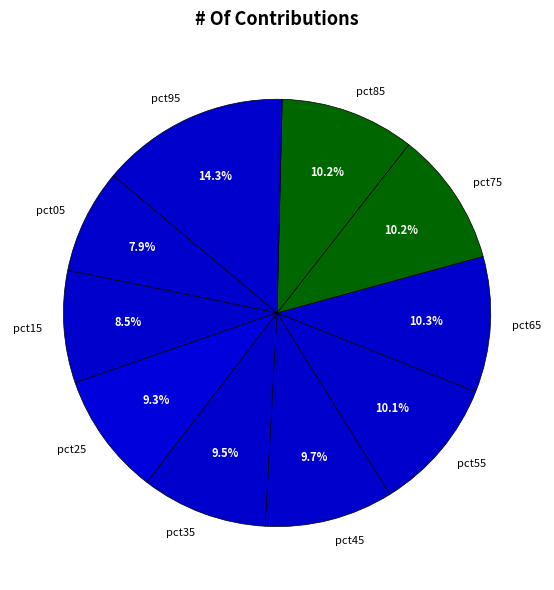

How many segments does this pie chart have?

10